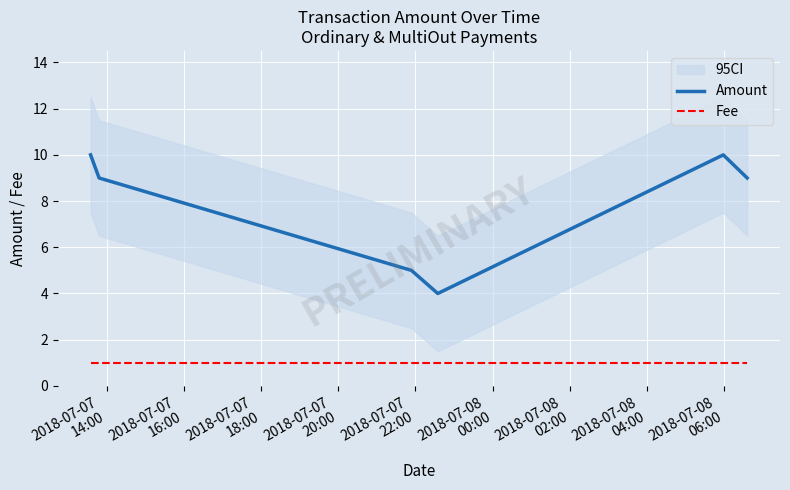

Rank the series by their maximum value, from highest to lowest.

Amount, Fee